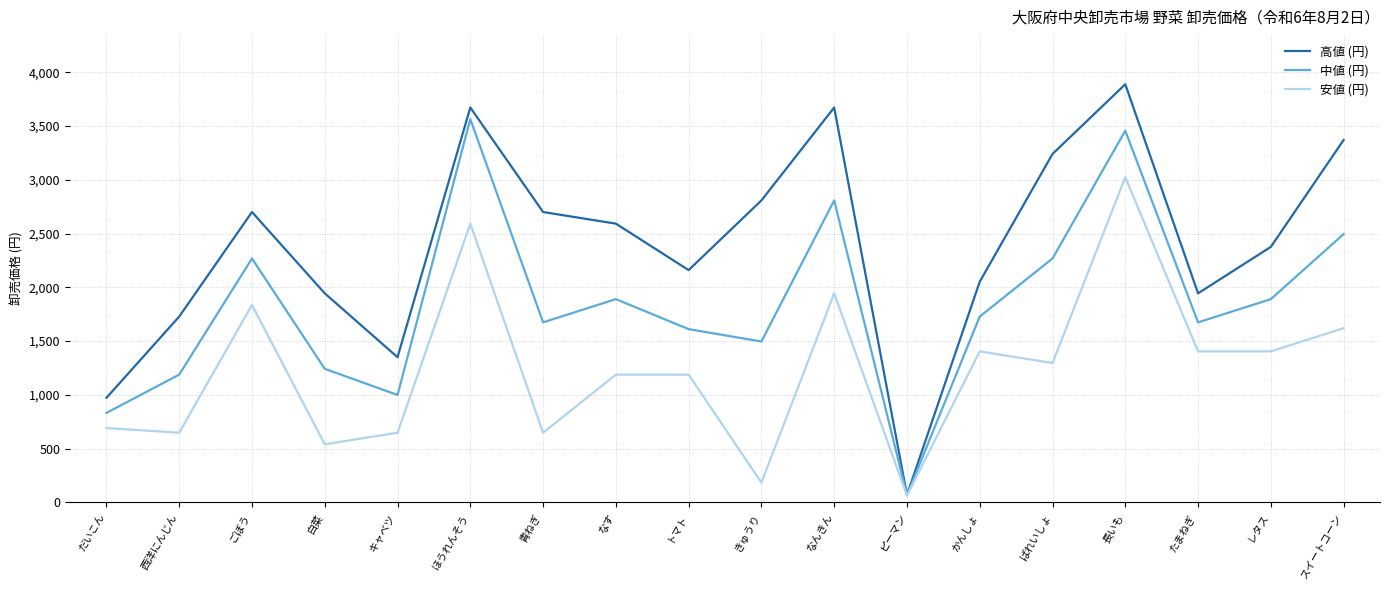

What is the maximum value shown in the chart?

3888